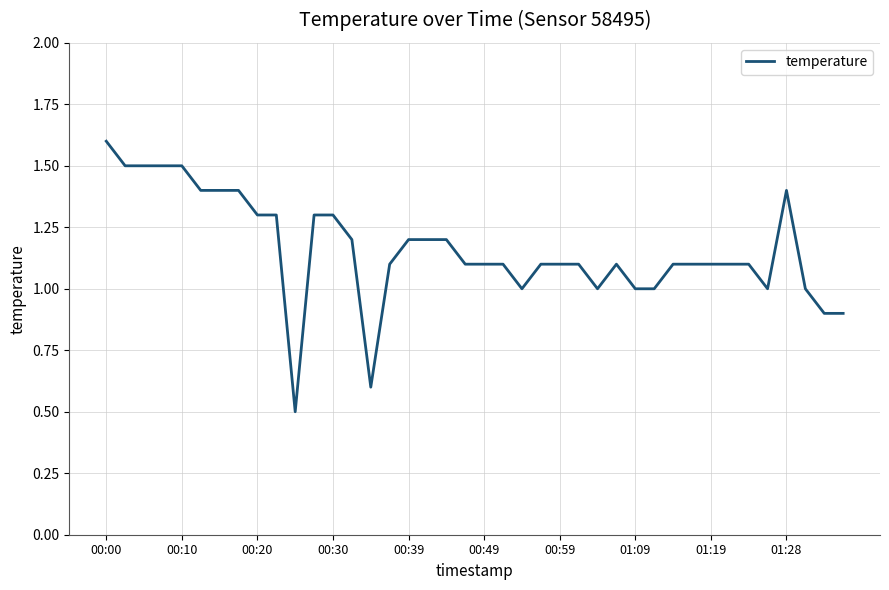

What is the difference between the maximum and minimum values?

1.1